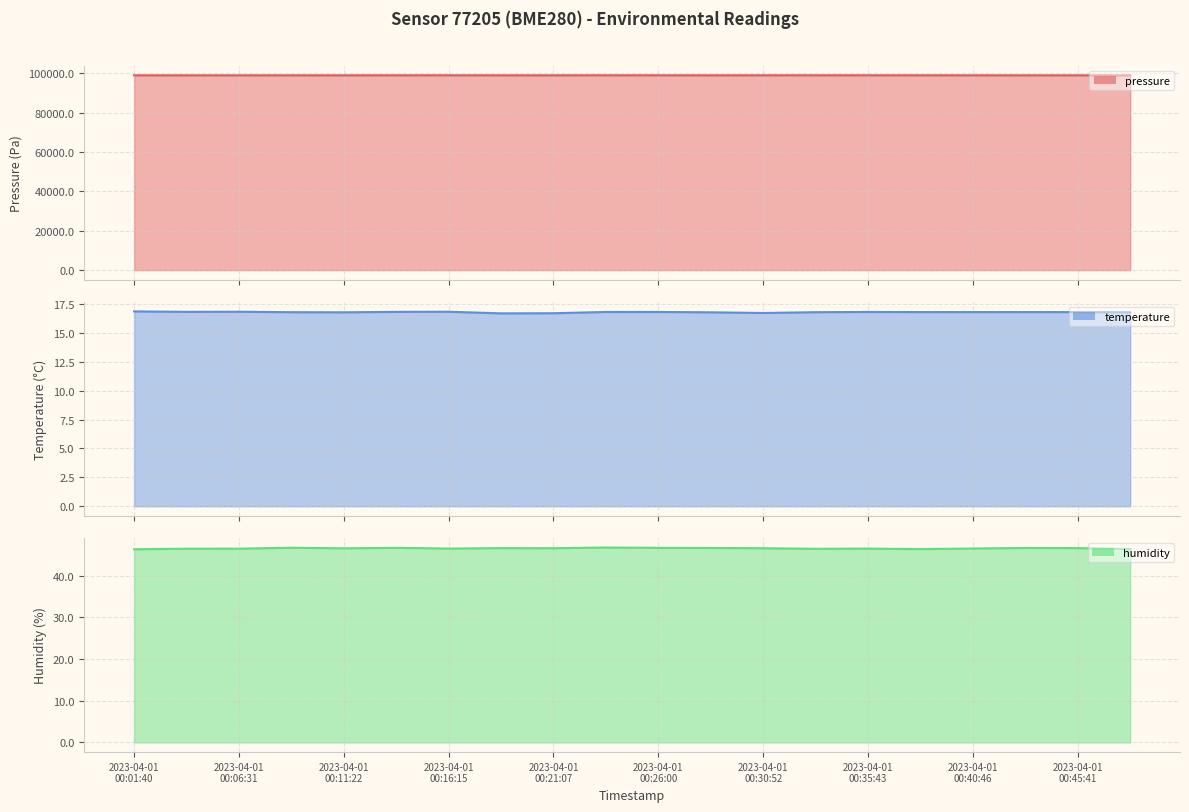

What is the difference between the humidity values at 2023-04-01T00:30:52 and 2023-04-01T00:23:33?

0.2